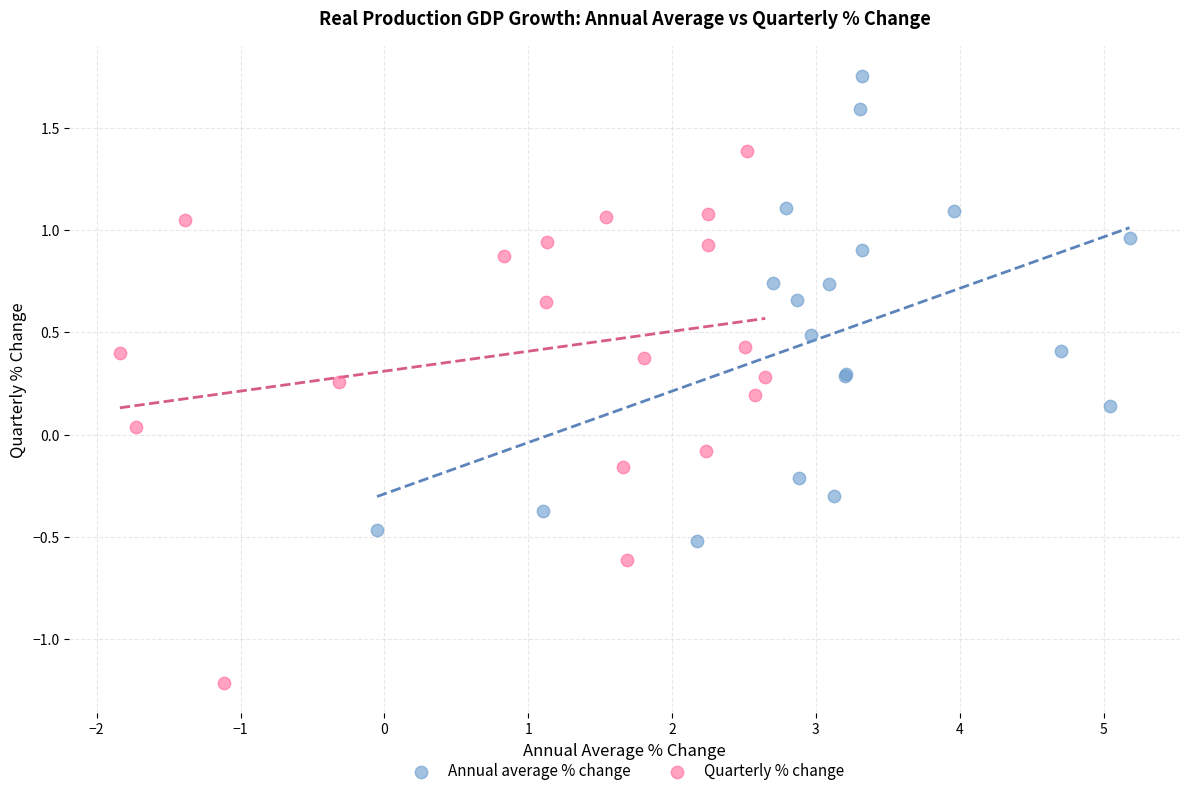

Which series has the widest spread of Y values?

Quarterly % change